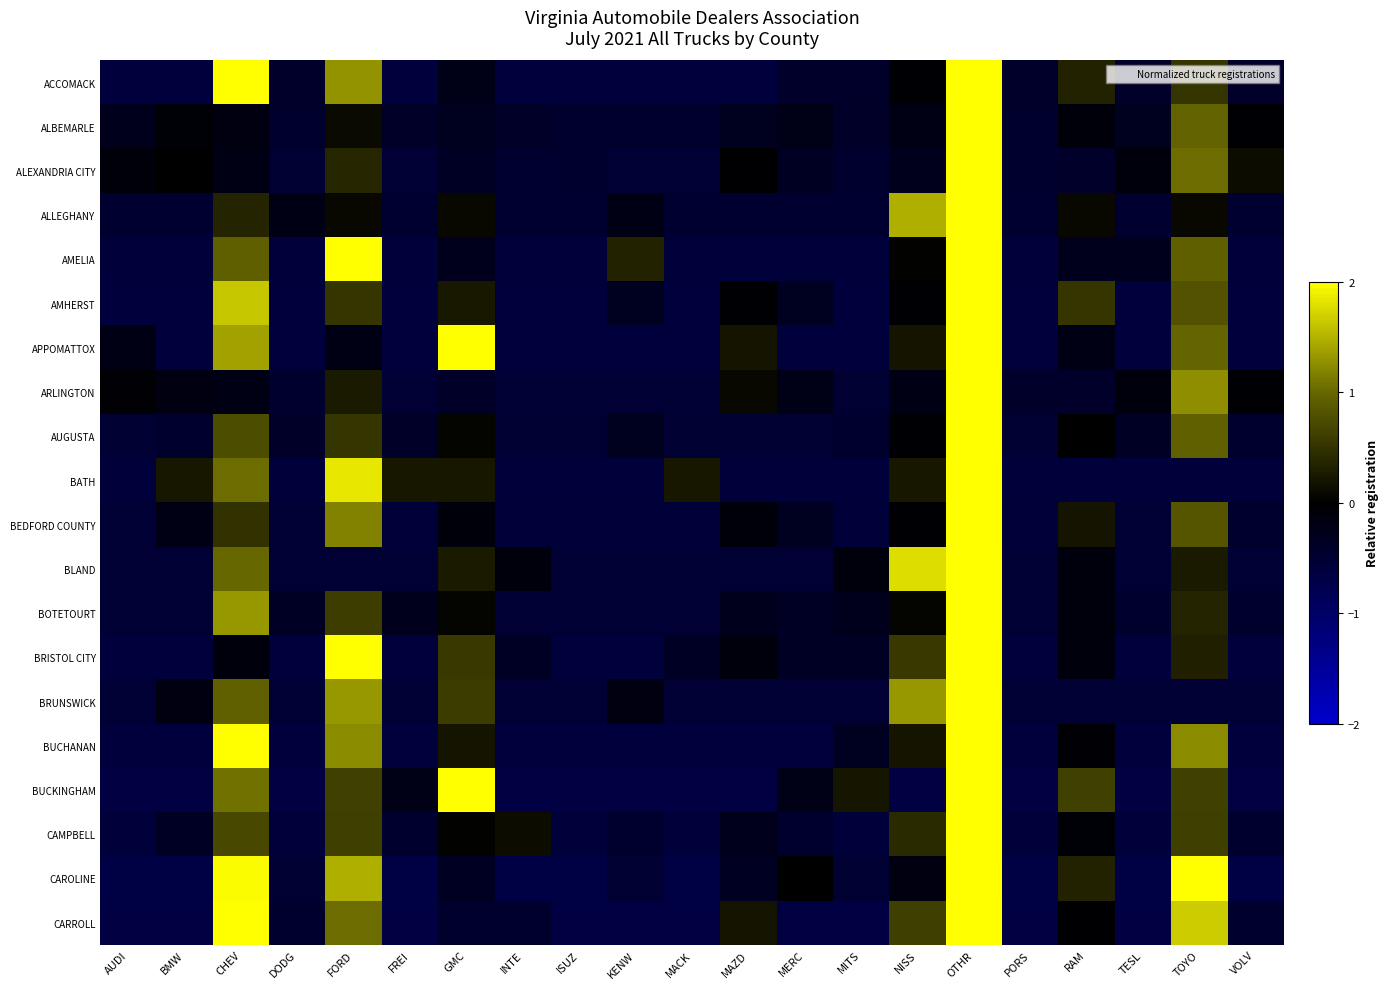

Reading right to left, transcribe all the data shown in this chart.

ACCOMACK: VOLV=-0.4	TOYO=0.5	TESL=-0.4	RAM=0.3	PORS=-0.4	OTHR=3.2	NISS=-0.0	MITS=-0.4	MERC=-0.4	MAZD=-0.6	MACK=-0.6	KENW=-0.6	ISUZ=-0.6	INTE=-0.6	GMC=-0.2	FREI=-0.6	FORD=1.3	DODG=-0.4	CHEV=2.2	BMW=-0.6	AUDI=-0.6
ALBEMARLE: VOLV=-0.0	TOYO=1.0	TESL=-0.3	RAM=-0.1	PORS=-0.4	OTHR=4.3	NISS=-0.2	MITS=-0.4	MERC=-0.2	MAZD=-0.3	MACK=-0.4	KENW=-0.4	ISUZ=-0.4	INTE=-0.4	GMC=-0.3	FREI=-0.4	FORD=0.1	DODG=-0.4	CHEV=-0.2	BMW=-0.1	AUDI=-0.3
ALEXANDRIA CITY: VOLV=0.1	TOYO=1.0	TESL=-0.1	RAM=-0.4	PORS=-0.5	OTHR=4.2	NISS=-0.3	MITS=-0.5	MERC=-0.3	MAZD=-0.0	MACK=-0.5	KENW=-0.5	ISUZ=-0.5	INTE=-0.5	GMC=-0.4	FREI=-0.5	FORD=0.4	DODG=-0.5	CHEV=-0.2	BMW=0.0	AUDI=-0.1
ALLEGHANY: VOLV=-0.5	TOYO=0.1	TESL=-0.5	RAM=0.1	PORS=-0.5	OTHR=4.0	NISS=1.5	MITS=-0.5	MERC=-0.5	MAZD=-0.5	MACK=-0.5	KENW=-0.2	ISUZ=-0.5	INTE=-0.5	GMC=0.1	FREI=-0.5	FORD=0.1	DODG=-0.2	CHEV=0.4	BMW=-0.5	AUDI=-0.5
AMELIA: VOLV=-0.6	TOYO=0.9	TESL=-0.3	RAM=-0.3	PORS=-0.6	OTHR=3.0	NISS=0.0	MITS=-0.6	MERC=-0.6	MAZD=-0.6	MACK=-0.6	KENW=0.3	ISUZ=-0.6	INTE=-0.6	GMC=-0.3	FREI=-0.6	FORD=2.4	DODG=-0.6	CHEV=0.9	BMW=-0.6	AUDI=-0.6
AMHERST: VOLV=-0.6	TOYO=0.8	TESL=-0.6	RAM=0.5	PORS=-0.6	OTHR=3.6	NISS=-0.0	MITS=-0.6	MERC=-0.3	MAZD=-0.0	MACK=-0.6	KENW=-0.3	ISUZ=-0.6	INTE=-0.6	GMC=0.2	FREI=-0.6	FORD=0.5	DODG=-0.6	CHEV=1.6	BMW=-0.6	AUDI=-0.6
APPOMATTOX: VOLV=-0.6	TOYO=1.0	TESL=-0.6	RAM=-0.2	PORS=-0.6	OTHR=3.0	NISS=0.2	MITS=-0.6	MERC=-0.6	MAZD=0.2	MACK=-0.6	KENW=-0.6	ISUZ=-0.6	INTE=-0.6	GMC=2.2	FREI=-0.6	FORD=-0.2	DODG=-0.6	CHEV=1.4	BMW=-0.6	AUDI=-0.2
ARLINGTON: VOLV=-0.0	TOYO=1.3	TESL=-0.1	RAM=-0.4	PORS=-0.4	OTHR=4.1	NISS=-0.2	MITS=-0.5	MERC=-0.2	MAZD=0.1	MACK=-0.5	KENW=-0.5	ISUZ=-0.5	INTE=-0.5	GMC=-0.4	FREI=-0.5	FORD=0.3	DODG=-0.5	CHEV=-0.2	BMW=-0.2	AUDI=-0.1
AUGUSTA: VOLV=-0.5	TOYO=0.9	TESL=-0.4	RAM=0.0	PORS=-0.5	OTHR=4.0	NISS=-0.0	MITS=-0.5	MERC=-0.5	MAZD=-0.5	MACK=-0.5	KENW=-0.3	ISUZ=-0.5	INTE=-0.5	GMC=0.1	FREI=-0.4	FORD=0.5	DODG=-0.4	CHEV=0.8	BMW=-0.5	AUDI=-0.5
BATH: VOLV=-0.6	TOYO=-0.6	TESL=-0.6	RAM=-0.6	PORS=-0.6	OTHR=3.5	NISS=0.2	MITS=-0.6	MERC=-0.6	MAZD=-0.6	MACK=0.2	KENW=-0.6	ISUZ=-0.6	INTE=-0.6	GMC=0.2	FREI=0.2	FORD=1.8	DODG=-0.6	CHEV=1.0	BMW=0.2	AUDI=-0.6
BEDFORD COUNTY: VOLV=-0.4	TOYO=0.8	TESL=-0.5	RAM=0.2	PORS=-0.6	OTHR=3.9	NISS=-0.0	MITS=-0.6	MERC=-0.3	MAZD=-0.1	MACK=-0.6	KENW=-0.6	ISUZ=-0.6	INTE=-0.6	GMC=-0.1	FREI=-0.6	FORD=1.2	DODG=-0.5	CHEV=0.5	BMW=-0.2	AUDI=-0.5
BLAND: VOLV=-0.5	TOYO=0.3	TESL=-0.5	RAM=-0.1	PORS=-0.5	OTHR=3.7	NISS=1.8	MITS=-0.1	MERC=-0.5	MAZD=-0.5	MACK=-0.5	KENW=-0.5	ISUZ=-0.5	INTE=-0.1	GMC=0.3	FREI=-0.5	FORD=-0.5	DODG=-0.5	CHEV=1.0	BMW=-0.5	AUDI=-0.5
BOTETOURT: VOLV=-0.4	TOYO=0.4	TESL=-0.4	RAM=-0.1	PORS=-0.5	OTHR=4.0	NISS=0.0	MITS=-0.3	MERC=-0.4	MAZD=-0.3	MACK=-0.5	KENW=-0.5	ISUZ=-0.5	INTE=-0.5	GMC=0.0	FREI=-0.3	FORD=0.6	DODG=-0.4	CHEV=1.3	BMW=-0.5	AUDI=-0.5
BRISTOL CITY: VOLV=-0.6	TOYO=0.3	TESL=-0.6	RAM=-0.1	PORS=-0.6	OTHR=3.5	NISS=0.5	MITS=-0.4	MERC=-0.4	MAZD=-0.1	MACK=-0.4	KENW=-0.6	ISUZ=-0.6	INTE=-0.4	GMC=0.5	FREI=-0.6	FORD=2.1	DODG=-0.6	CHEV=-0.1	BMW=-0.6	AUDI=-0.6
BRUNSWICK: VOLV=-0.5	TOYO=-0.5	TESL=-0.5	RAM=-0.5	PORS=-0.5	OTHR=3.5	NISS=1.3	MITS=-0.5	MERC=-0.5	MAZD=-0.5	MACK=-0.5	KENW=-0.2	ISUZ=-0.5	INTE=-0.5	GMC=0.6	FREI=-0.5	FORD=1.3	DODG=-0.5	CHEV=0.9	BMW=-0.2	AUDI=-0.5
BUCHANAN: VOLV=-0.6	TOYO=1.2	TESL=-0.6	RAM=-0.1	PORS=-0.6	OTHR=3.1	NISS=0.2	MITS=-0.3	MERC=-0.6	MAZD=-0.6	MACK=-0.6	KENW=-0.6	ISUZ=-0.6	INTE=-0.6	GMC=0.2	FREI=-0.6	FORD=1.2	DODG=-0.6	CHEV=2.0	BMW=-0.6	AUDI=-0.6
BUCKINGHAM: VOLV=-0.7	TOYO=0.6	TESL=-0.7	RAM=0.6	PORS=-0.7	OTHR=2.8	NISS=-0.7	MITS=0.2	MERC=-0.2	MAZD=-0.7	MACK=-0.7	KENW=-0.7	ISUZ=-0.7	INTE=-0.7	GMC=2.4	FREI=-0.2	FORD=0.6	DODG=-0.7	CHEV=1.1	BMW=-0.7	AUDI=-0.7
CAMPBELL: VOLV=-0.5	TOYO=0.6	TESL=-0.6	RAM=-0.1	PORS=-0.6	OTHR=4.0	NISS=0.4	MITS=-0.6	MERC=-0.5	MAZD=-0.3	MACK=-0.6	KENW=-0.5	ISUZ=-0.6	INTE=0.1	GMC=0.0	FREI=-0.5	FORD=0.6	DODG=-0.6	CHEV=0.7	BMW=-0.4	AUDI=-0.6
CAROLINE: VOLV=-0.7	TOYO=2.1	TESL=-0.7	RAM=0.3	PORS=-0.7	OTHR=2.3	NISS=-0.2	MITS=-0.5	MERC=0.0	MAZD=-0.3	MACK=-0.7	KENW=-0.5	ISUZ=-0.7	INTE=-0.7	GMC=-0.3	FREI=-0.7	FORD=1.5	DODG=-0.5	CHEV=2.0	BMW=-0.7	AUDI=-0.7
CARROLL: VOLV=-0.4	TOYO=1.7	TESL=-0.7	RAM=-0.0	PORS=-0.7	OTHR=2.3	NISS=0.6	MITS=-0.7	MERC=-0.7	MAZD=0.2	MACK=-0.7	KENW=-0.7	ISUZ=-0.7	INTE=-0.4	GMC=-0.4	FREI=-0.7	FORD=1.0	DODG=-0.4	CHEV=2.5	BMW=-0.7	AUDI=-0.7